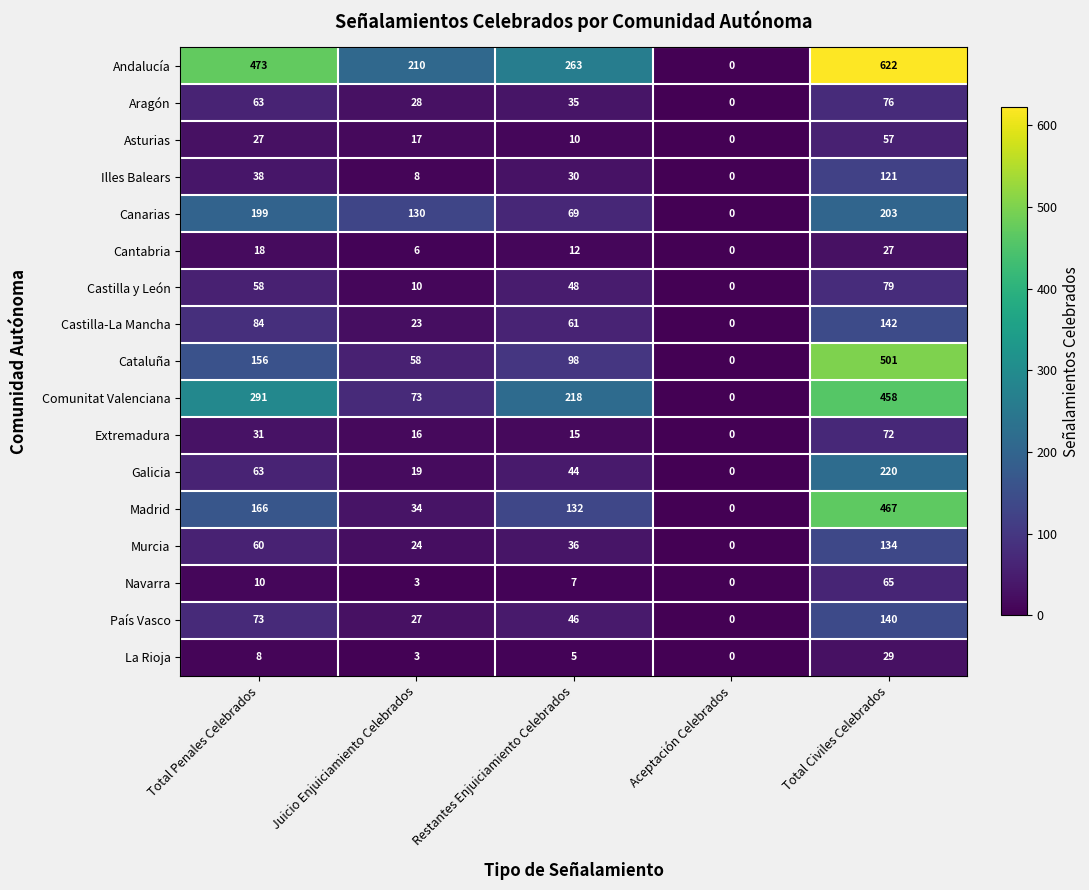

How many data points does each series have?

5